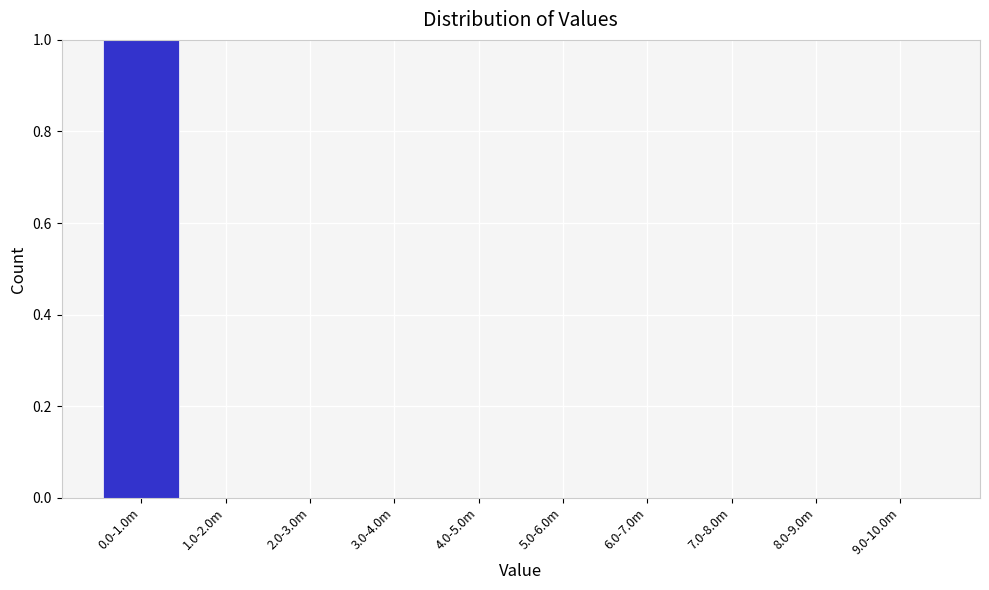

Reading left to right, what are all the values shown in this chart?

0.0-1.0m=1	1.0-2.0m=0	2.0-3.0m=0	3.0-4.0m=0	4.0-5.0m=0	5.0-6.0m=0	6.0-7.0m=0	7.0-8.0m=0	8.0-9.0m=0	9.0-10.0m=0